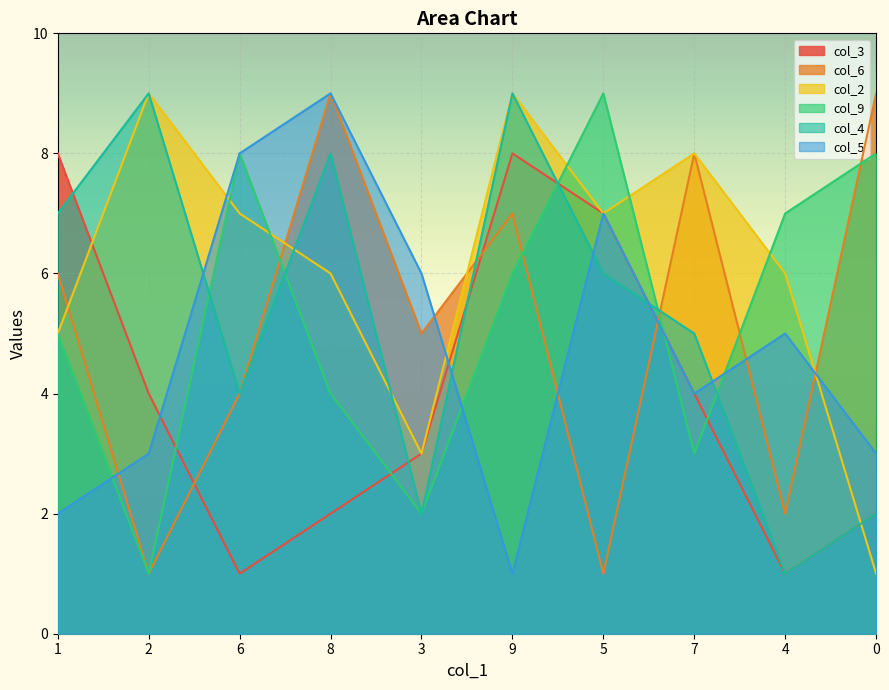

Which label corresponds to the largest value in the chart?

8